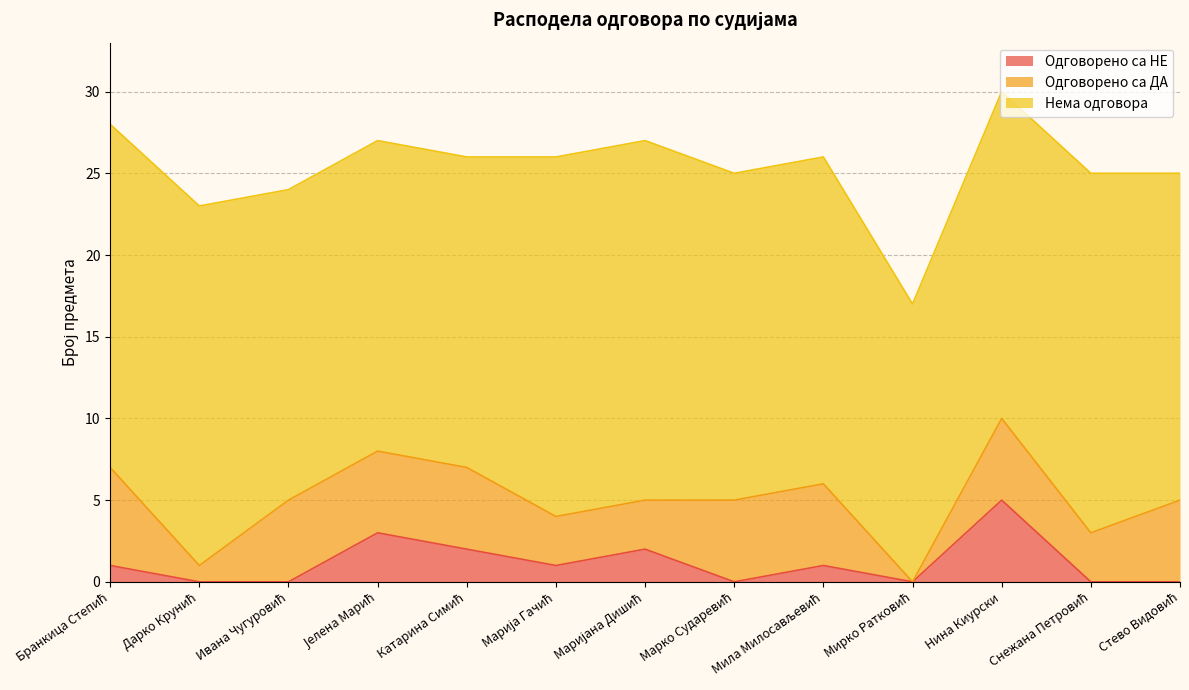

What is the label of the 7th point from the right?

Маријана Дишић